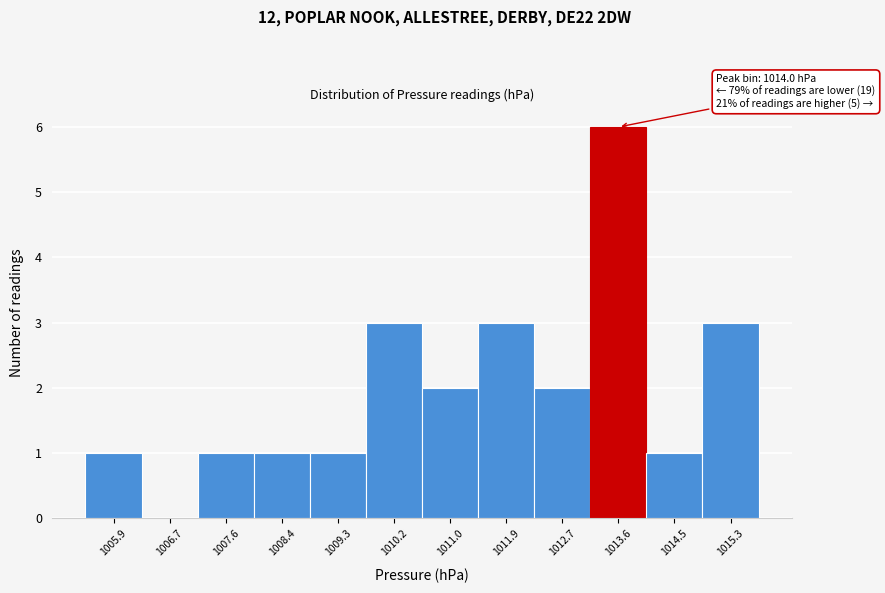

Reading right to left, what are all the values shown in this chart?

1015.3=3	1014.5=1	1013.6=6	1012.7=2	1011.9=3	1011.0=2	1010.2=3	1009.3=1	1008.4=1	1007.6=1	1006.7=0	1005.9=1